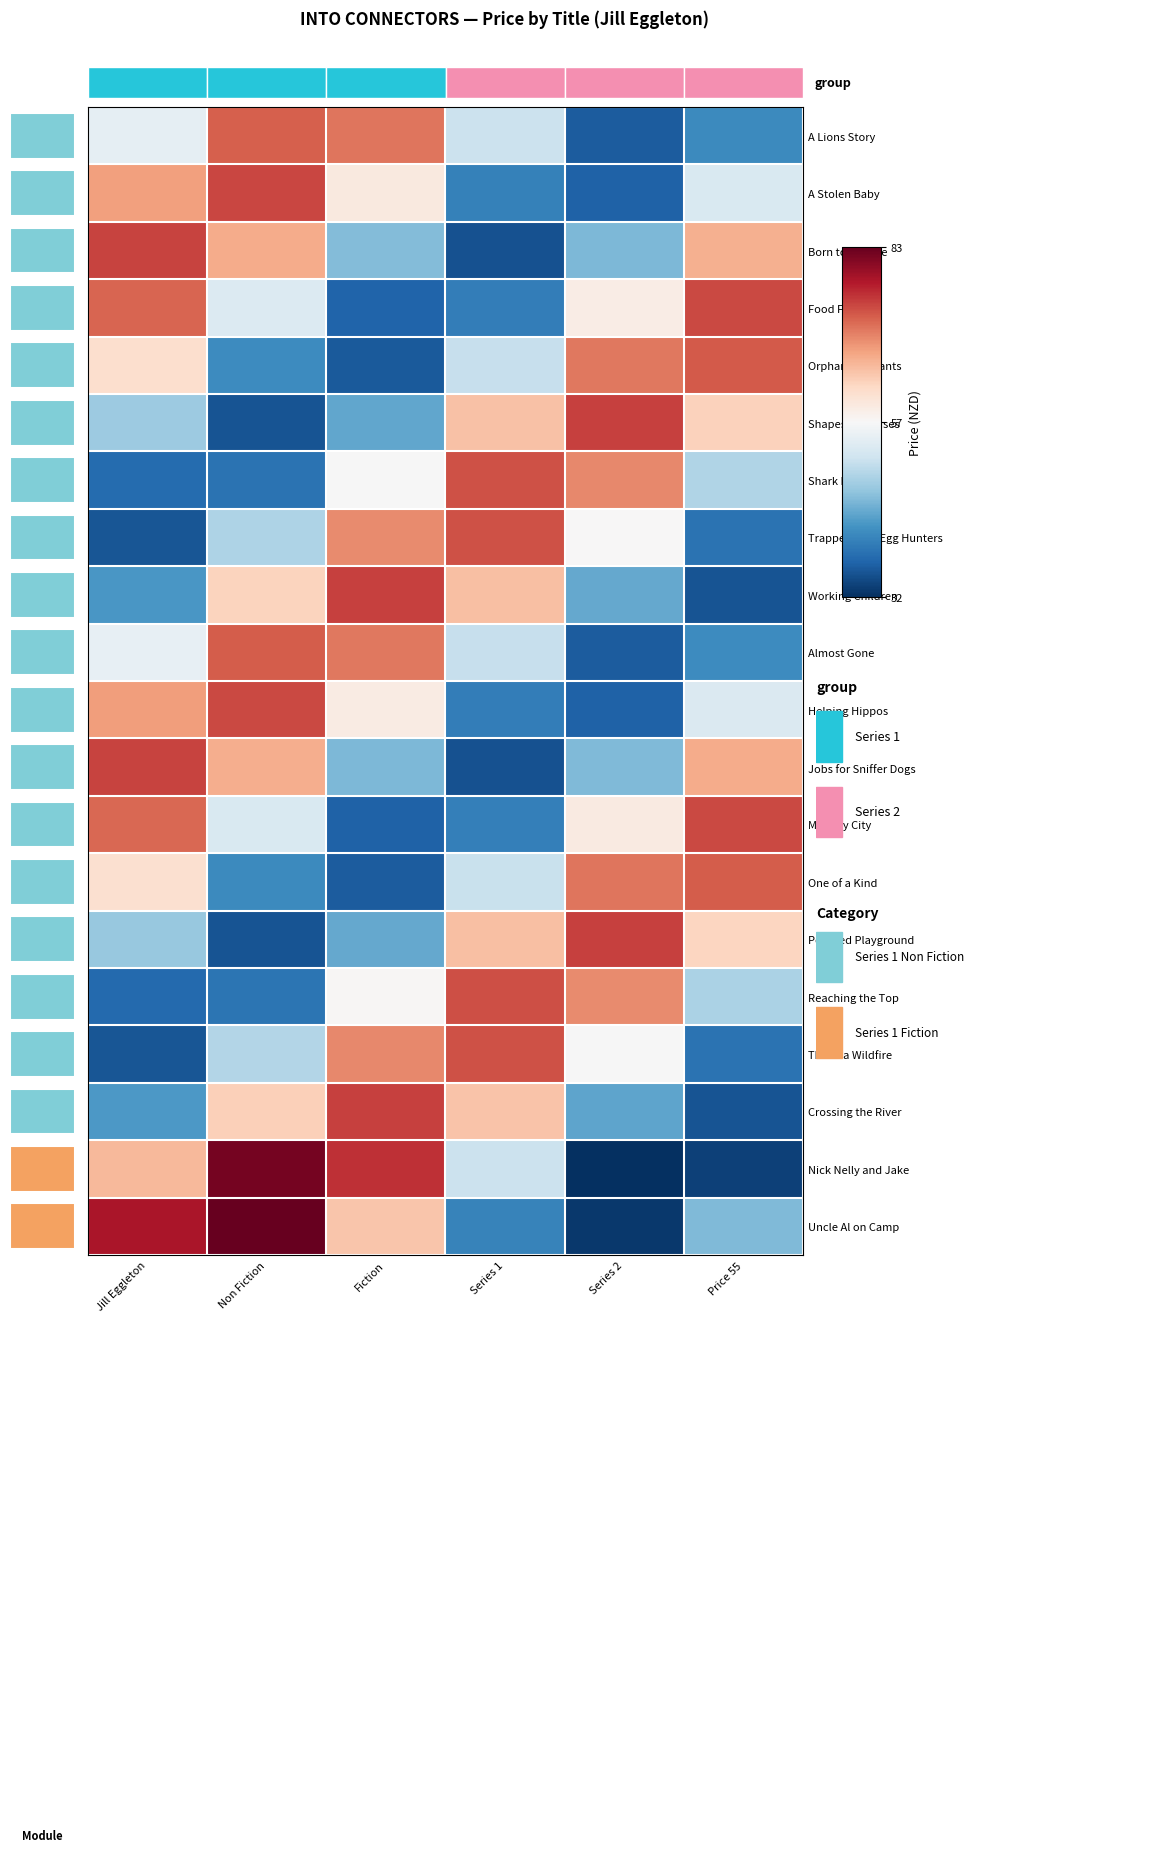

Reading left to right, transcribe all the data shown in this chart.

A Lions Story: Jill Eggleton=55.0	Non Fiction=72.8	Fiction=71.2	Series 1=51.8	Series 2=36.0	Price 55=40.9
A Stolen Baby: Jill Eggleton=67.9	Non Fiction=74.5	Fiction=59.8	Series 1=39.9	Series 2=36.5	Price 55=53.3
Born to be Free: Jill Eggleton=74.7	Non Fiction=67.0	Fiction=46.1	Series 1=35.0	Series 2=45.7	Price 55=66.6
Food For All: Jill Eggleton=72.3	Non Fiction=53.8	Fiction=36.7	Series 1=39.5	Series 2=59.3	Price 55=74.4
Orphan Elephants: Jill Eggleton=61.7	Non Fiction=41.2	Fiction=35.8	Series 1=51.4	Series 2=70.9	Price 55=73.0
Shapes of Houses: Jill Eggleton=48.0	Non Fiction=35.1	Fiction=44.0	Series 1=64.9	Series 2=75.0	Price 55=63.2
Shark Nets: Jill Eggleton=37.6	Non Fiction=38.4	Fiction=57.3	Series 1=73.8	Series 2=69.7	Price 55=49.6
Trappers and Egg Hunters: Jill Eggleton=35.4	Non Fiction=49.4	Fiction=69.6	Series 1=73.8	Series 2=57.5	Price 55=38.4
Working Children: Jill Eggleton=42.4	Non Fiction=63.1	Fiction=75.0	Series 1=65.0	Series 2=44.1	Price 55=35.1
Almost Gone: Jill Eggleton=55.3	Non Fiction=73.0	Fiction=71.0	Series 1=51.5	Series 2=35.9	Price 55=41.1
Helping Hippos: Jill Eggleton=68.1	Non Fiction=74.4	Fiction=59.5	Series 1=39.6	Series 2=36.6	Price 55=53.7
Jobs for Sniffer Dogs: Jill Eggleton=74.8	Non Fiction=66.7	Fiction=45.8	Series 1=35.0	Series 2=46.0	Price 55=66.8
Monkey City: Jill Eggleton=72.1	Non Fiction=53.5	Fiction=36.5	Series 1=39.8	Series 2=59.6	Price 55=74.4
One of a Kind: Jill Eggleton=61.4	Non Fiction=41.0	Fiction=35.9	Series 1=51.7	Series 2=71.1	Price 55=72.9
Polluted Playground: Jill Eggleton=47.7	Non Fiction=35.1	Fiction=44.3	Series 1=65.2	Series 2=75.0	Price 55=62.9
Reaching the Top: Jill Eggleton=37.4	Non Fiction=38.5	Fiction=57.7	Series 1=73.9	Series 2=69.5	Price 55=49.2
This is a Wildfire: Jill Eggleton=35.4	Non Fiction=49.7	Fiction=69.8	Series 1=73.7	Series 2=57.2	Price 55=38.3
Crossing the River: Jill Eggleton=42.6	Non Fiction=63.4	Fiction=75.0	Series 1=64.7	Series 2=43.8	Price 55=35.1
Nick Nelly and Jake: Jill Eggleton=65.7	Non Fiction=81.9	Fiction=76.2	Series 1=51.9	Series 2=31.6	Price 55=33.4
Uncle Al on Camp: Jill Eggleton=78.4	Non Fiction=83.1	Fiction=64.5	Series 1=40.1	Series 2=32.6	Price 55=46.0